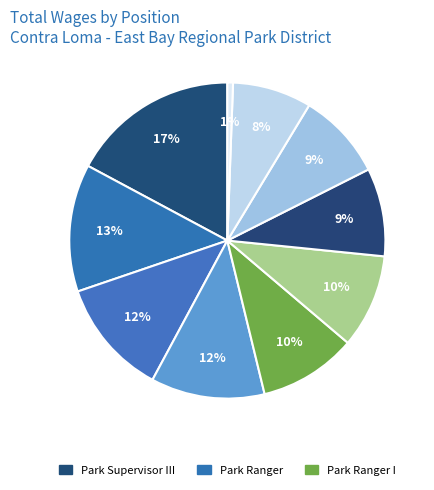

Count the number of slices in the pie.

10